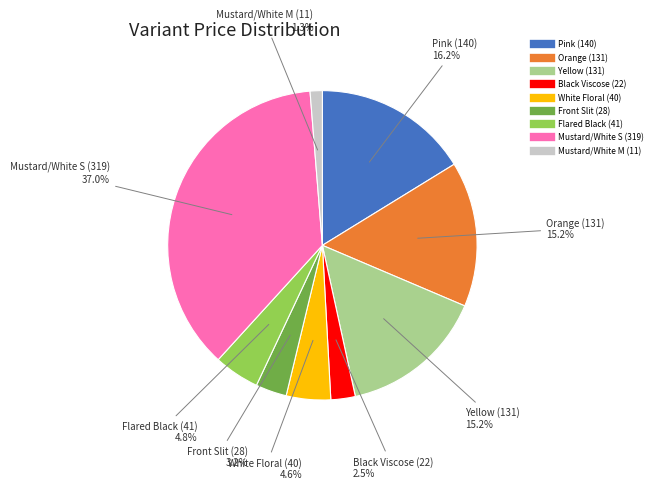

Is there a majority slice in this chart?

No